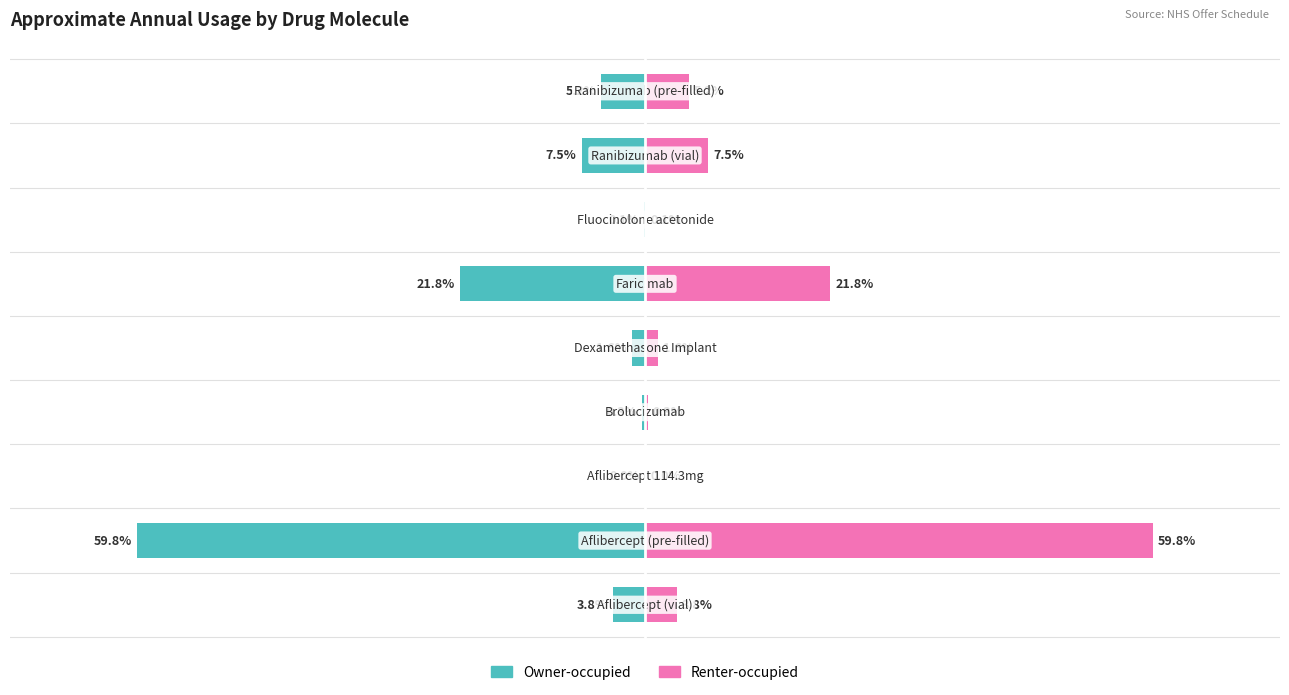

What is the value of the Annual Usage (left) bar at the 7th from the left?

-844